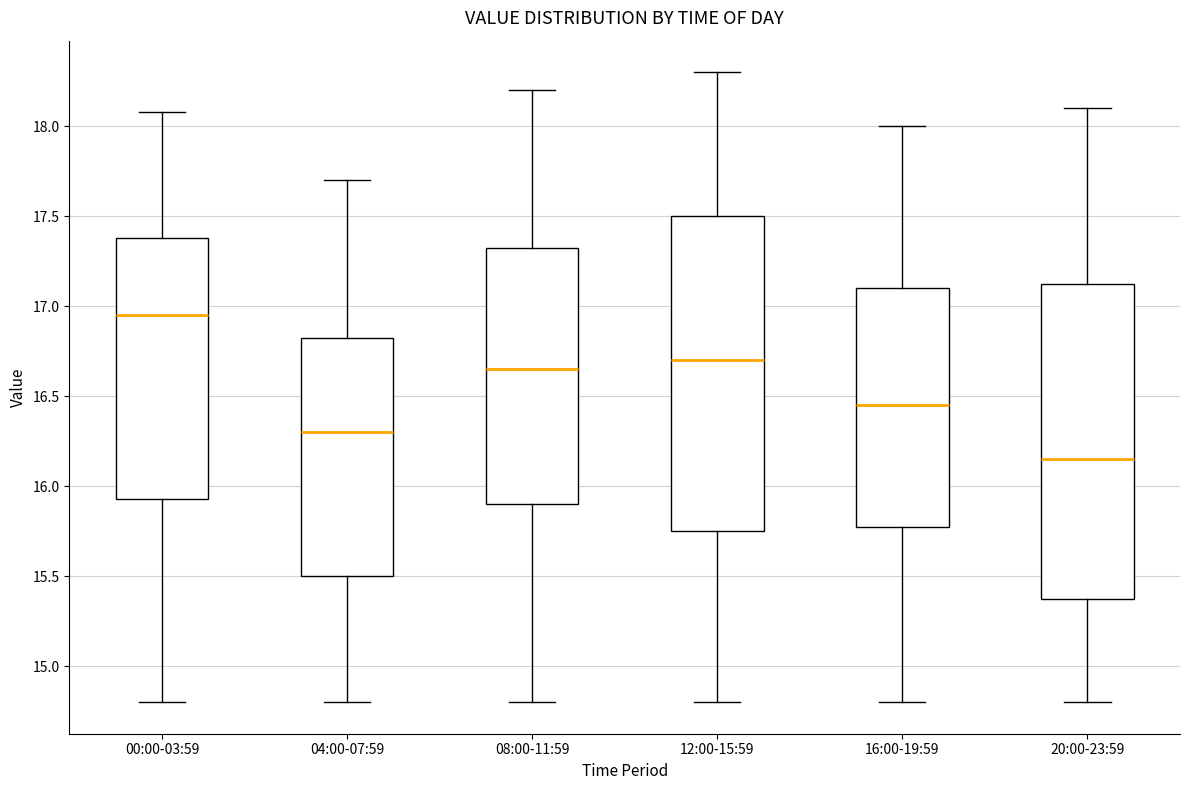

Reading left to right, read every box against the y-axis: the position of its median line, the range the box covers, and the ends of its whiskers. The values are not printed on the chart, so give them approximately, as read against the axis.

00:00-03:59: median 16.95, box 15.95 to 17.40, whiskers 14.80 to 18.10
04:00-07:59: median 16.30, box 15.50 to 16.85, whiskers 14.80 to 17.70
08:00-11:59: median 16.65, box 15.90 to 17.35, whiskers 14.80 to 18.20
12:00-15:59: median 16.70, box 15.75 to 17.50, whiskers 14.80 to 18.30
16:00-19:59: median 16.45, box 15.80 to 17.10, whiskers 14.80 to 18.00
20:00-23:59: median 16.15, box 15.40 to 17.15, whiskers 14.80 to 18.10